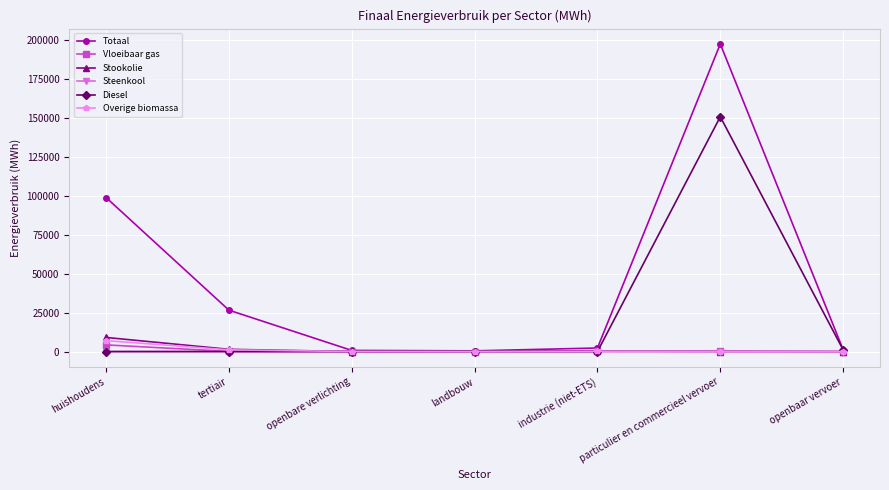

True or false: Vloeibaar gas and Diesel intersect in this chart.

True